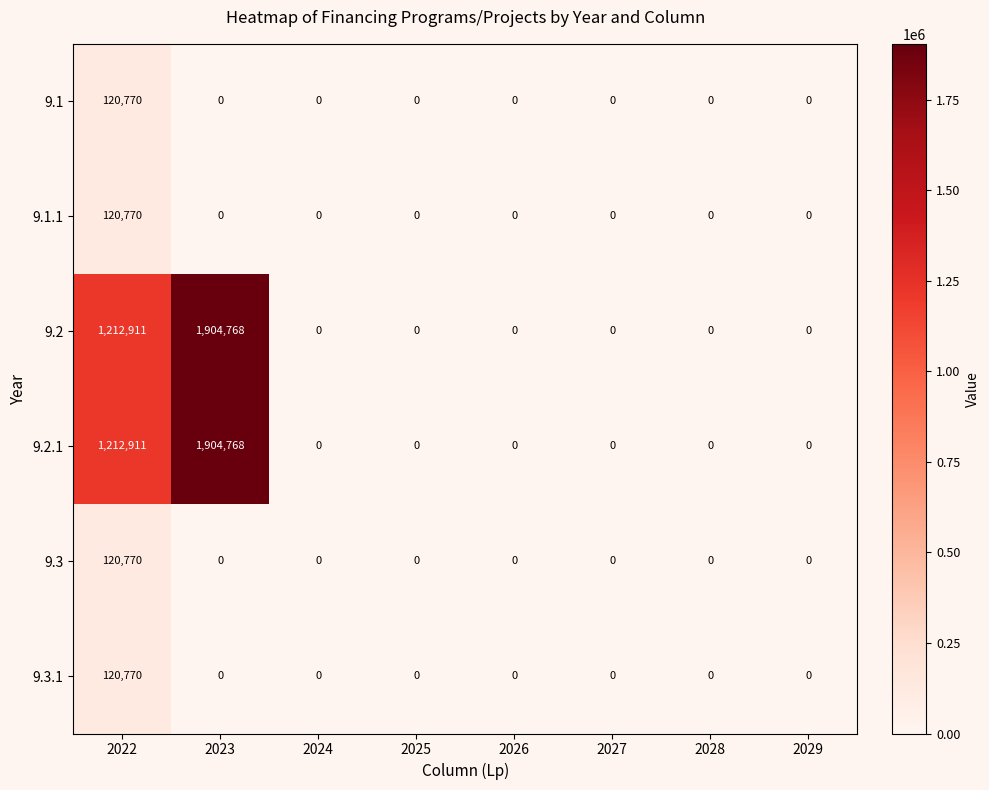

Is it true that 9.3 equals 0 at 2024?

True